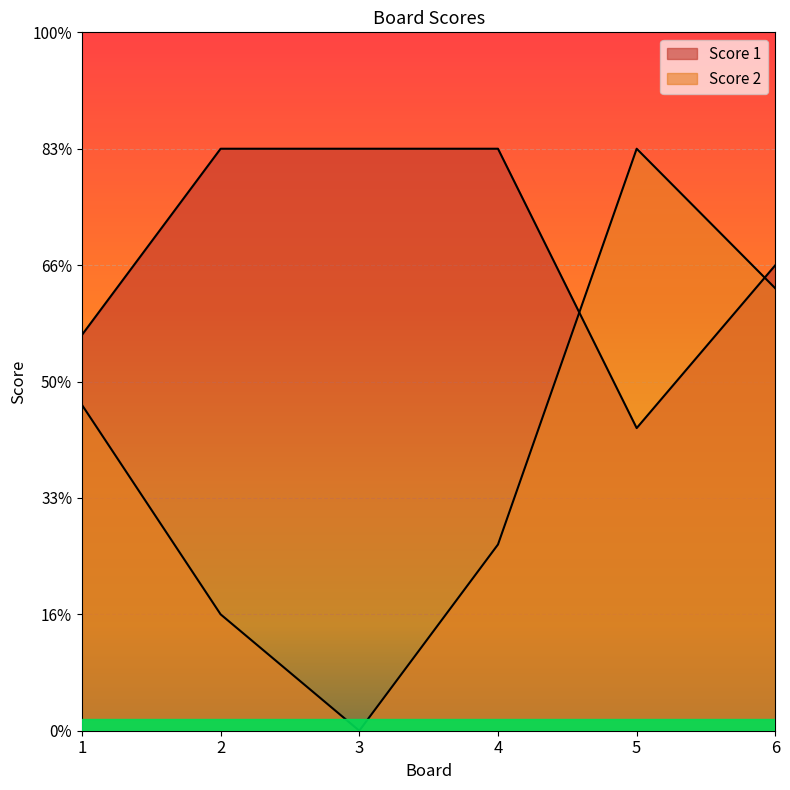

Reading left to right, transcribe all the data shown in this chart.

Score 1: 17	25	25	25	13	20
Score 2: 14	5	0	8	25	19